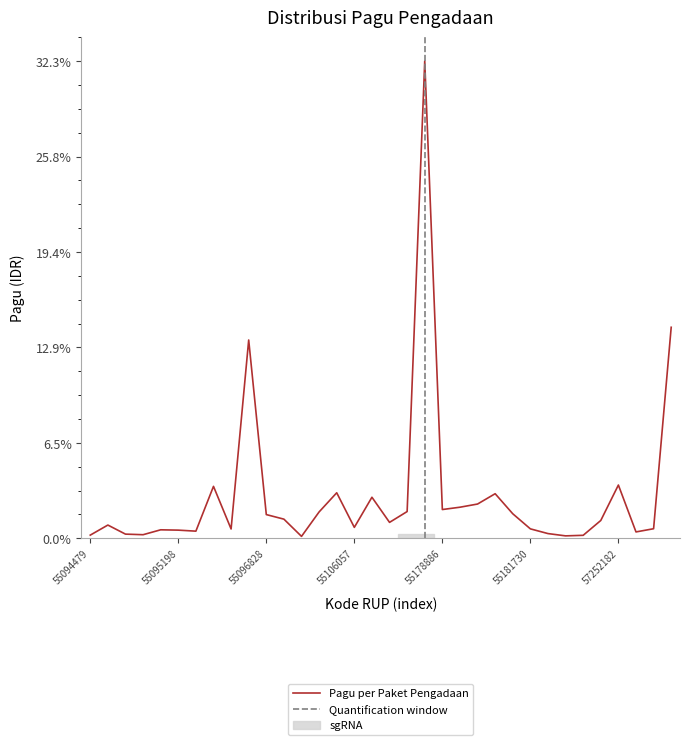

True or false: the data has more than 0 interior local peaks.

True